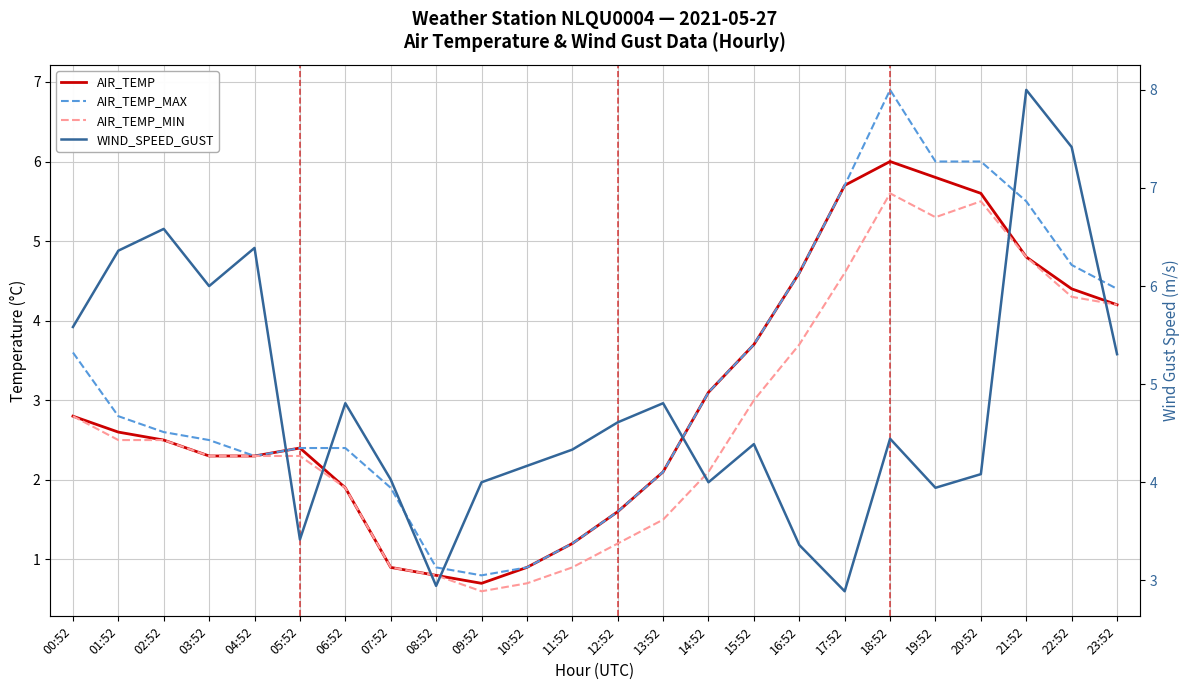

Between 09:52 and 15:52, which series saw the biggest shift?

AIR_TEMP